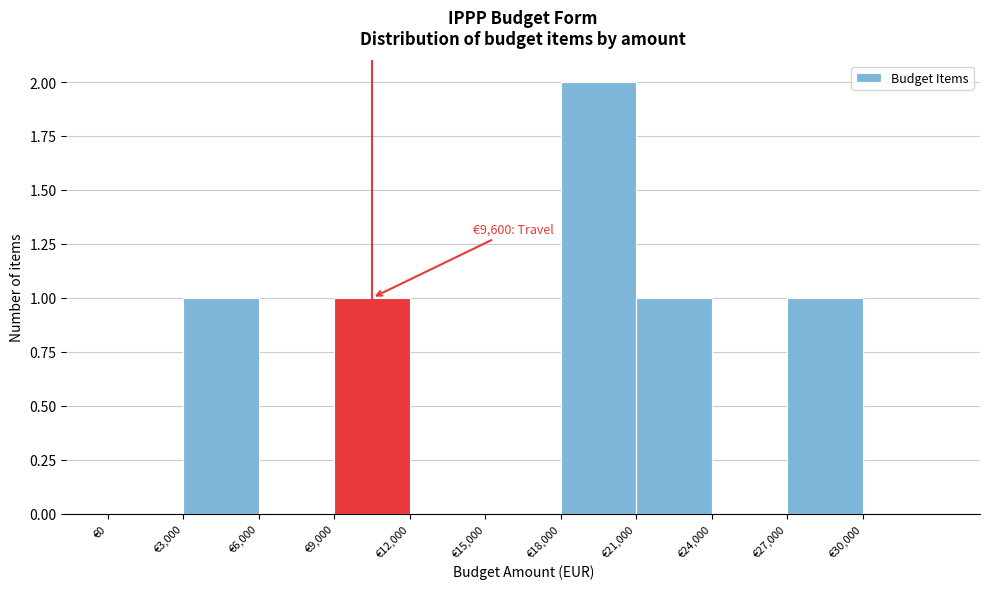

Which range on the x-axis has the tallest bar?

18000 to 21000